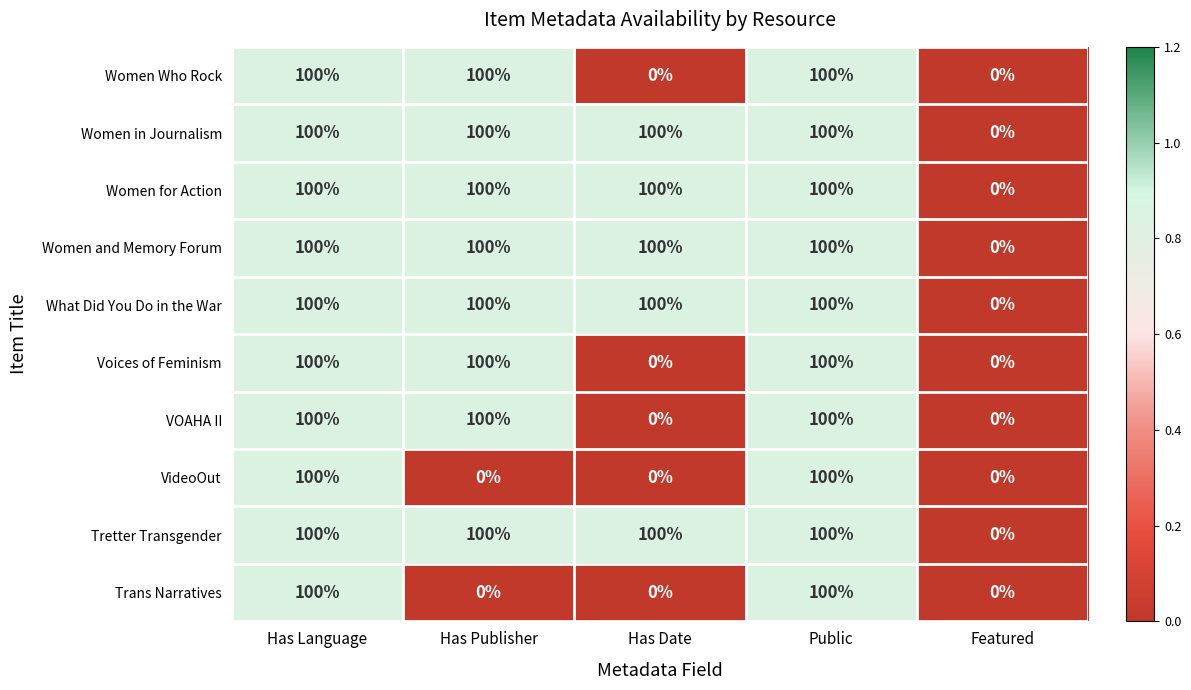

What is the difference between the Women Who Rock values at Has Date and Has Publisher?

100